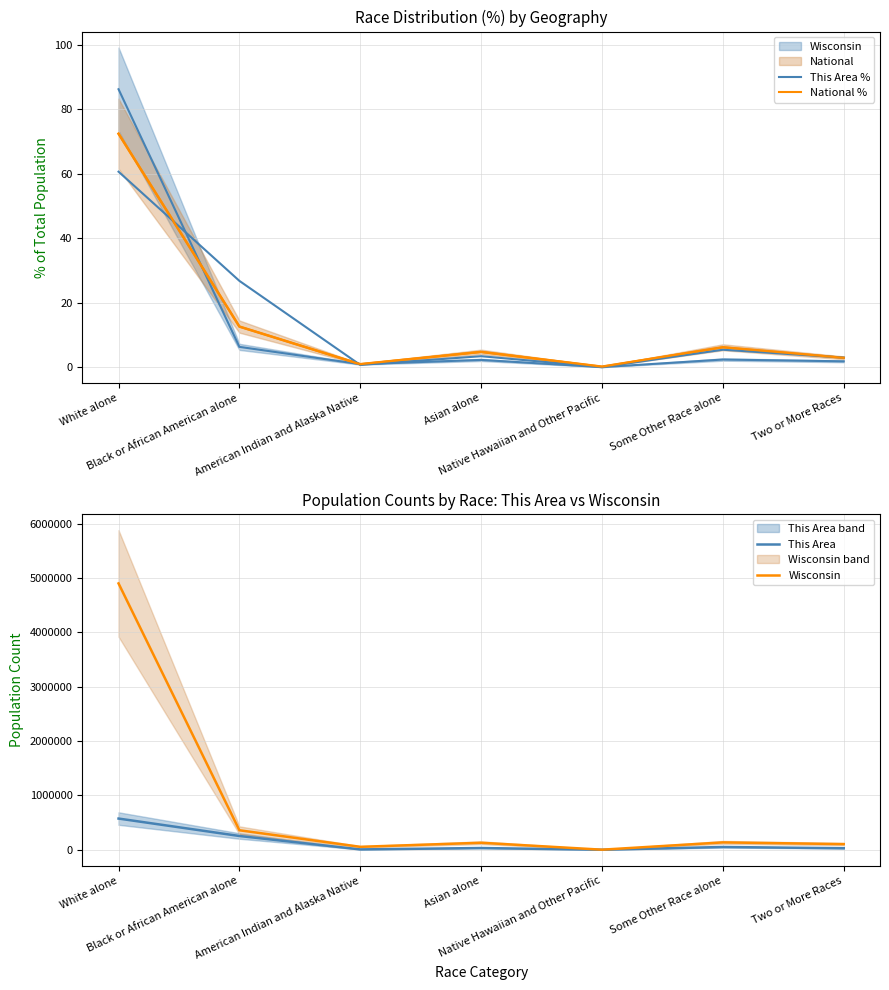

What are all the series names shown in the legend?

This Area %, National %, This Area, Wisconsin